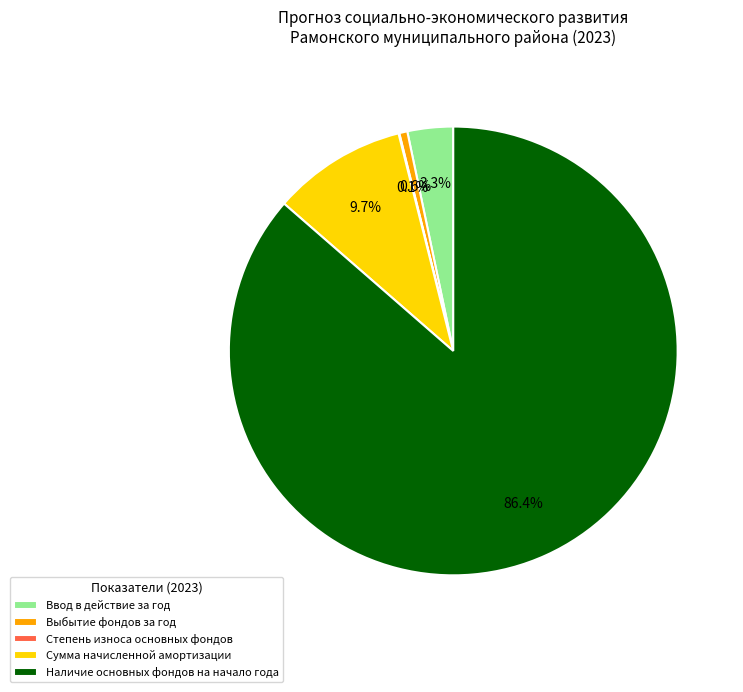

What is the largest slice in the pie chart?

Наличие основных фондов на начало года